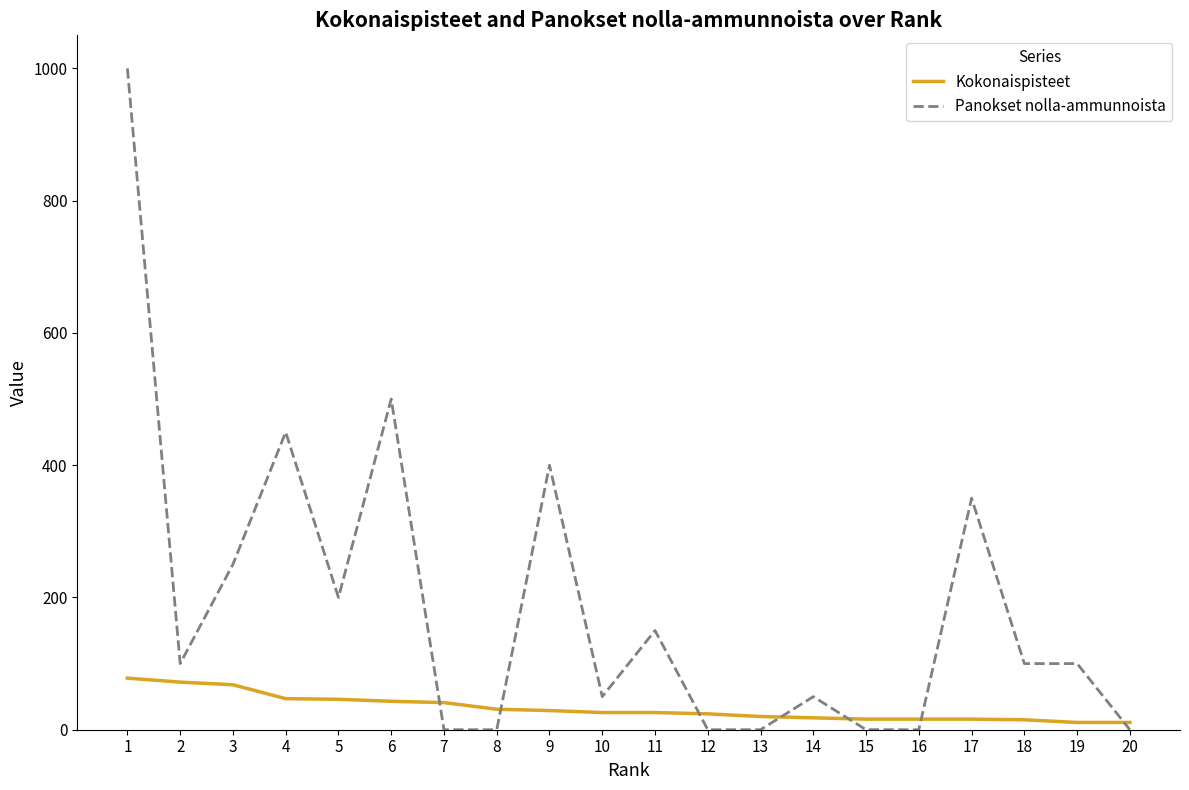

Where is Panokset nolla-ammunnoista nearest to the value 500?

6